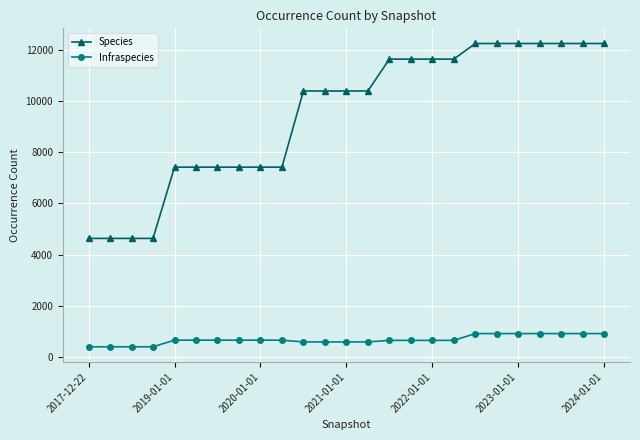

At how many categories does at least one series exceed 1856?

25